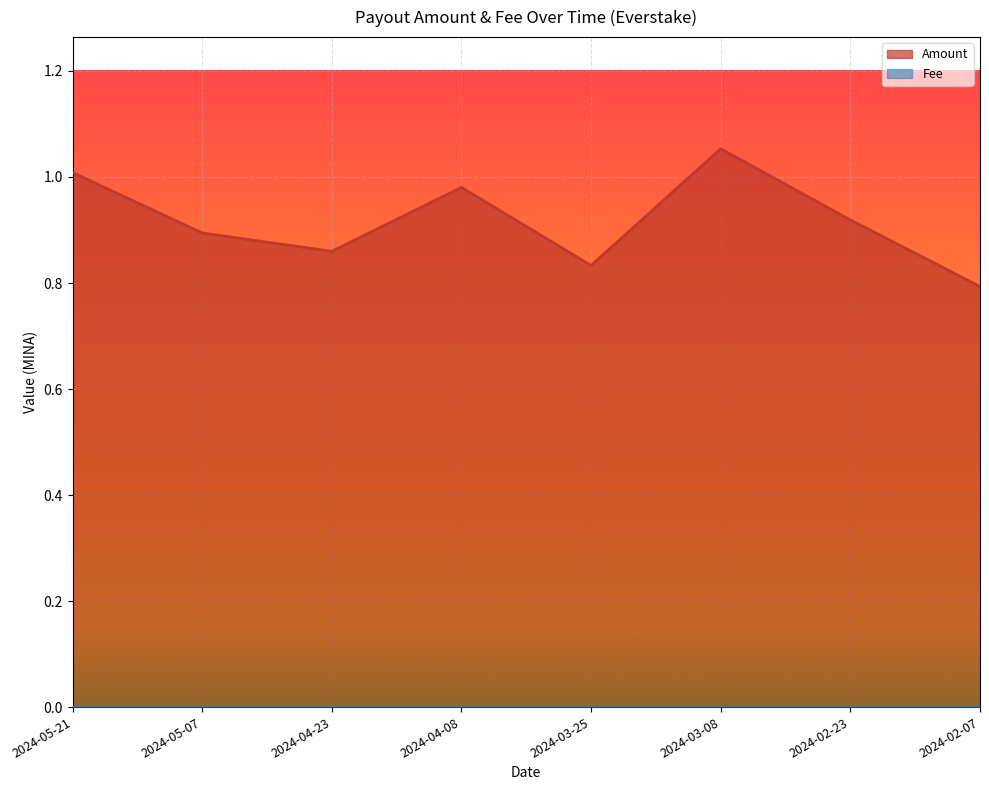

At which label is the value closest to 0?

2024-02-07